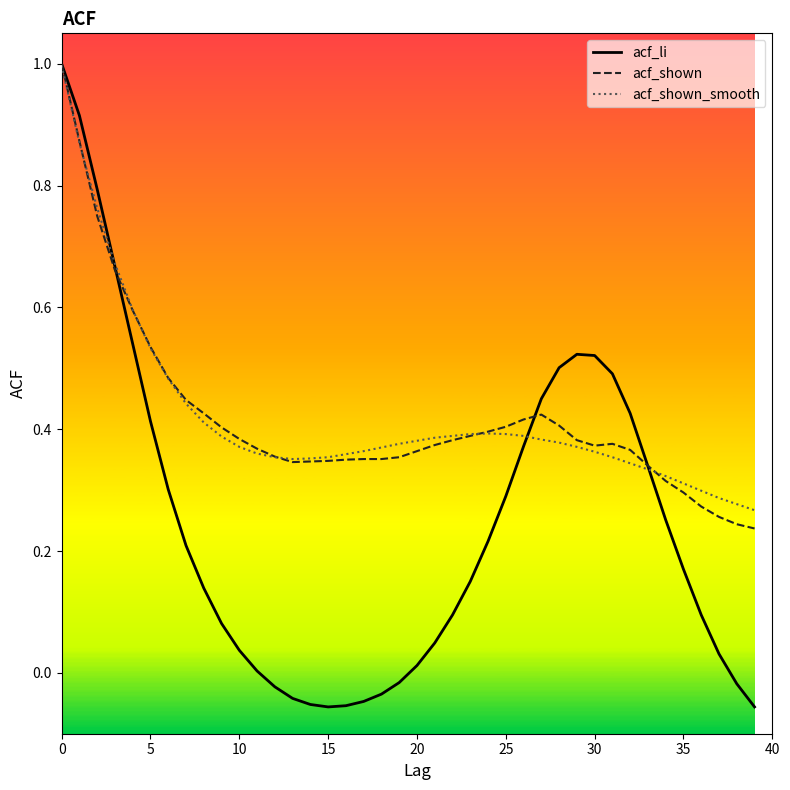

What is the greatest value displayed?

1.0